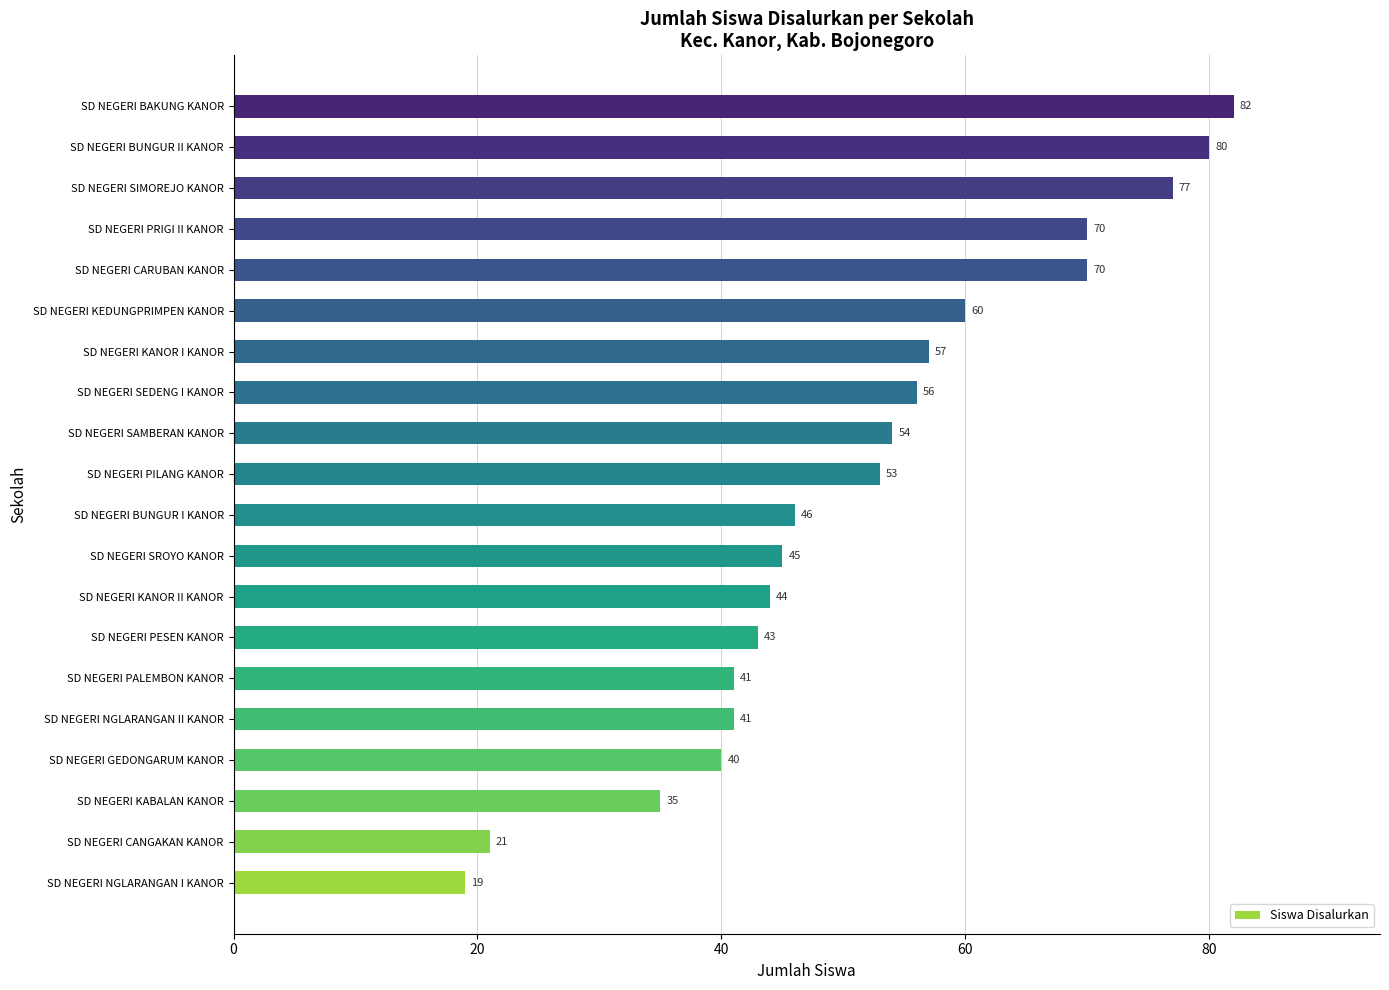

The chart shows a value of 80 at SD NEGERI BUNGUR II KANOR. True or false?

True